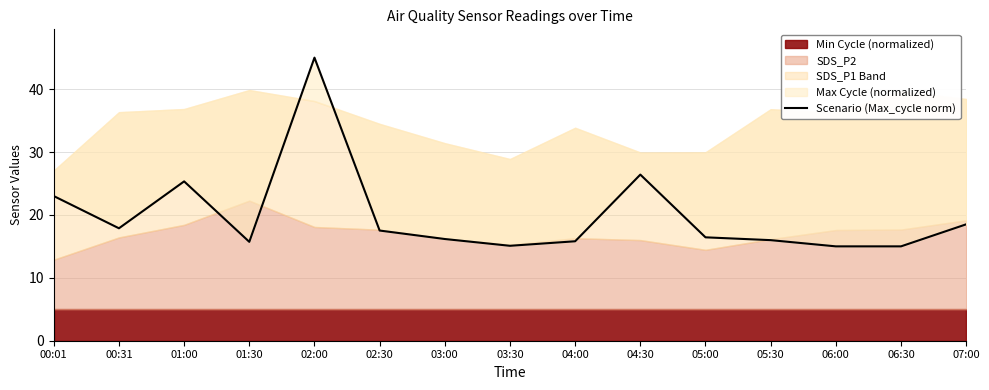

What is the label of the 11th point from the right?

02:00